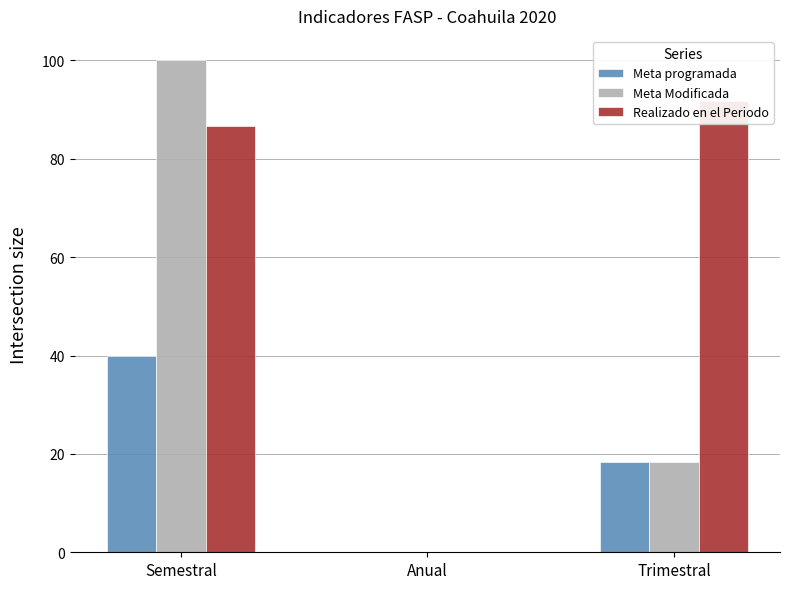

Which has a higher value, Semestral or Trimestral?

Semestral